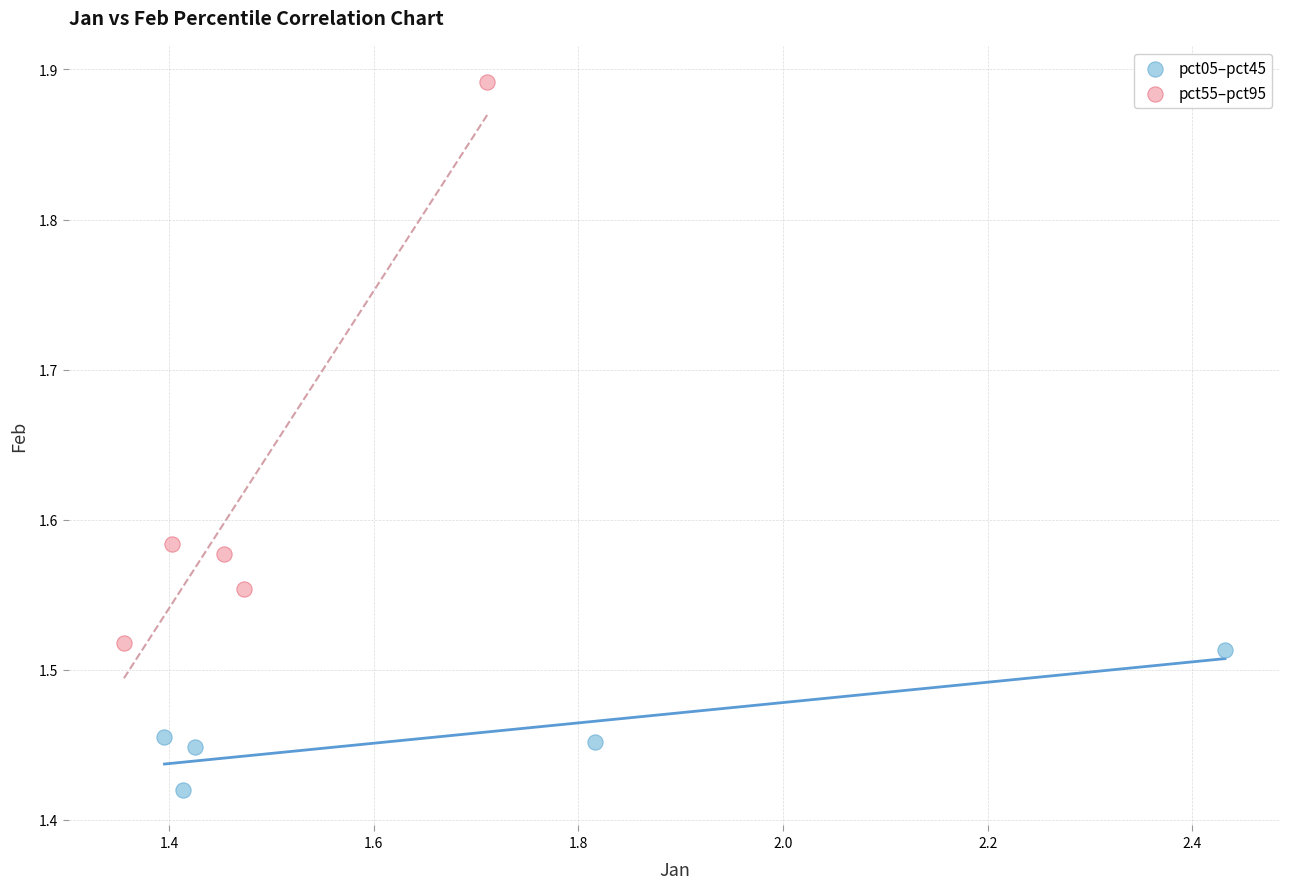

Which series contains the highest Y value?

pct55–pct95